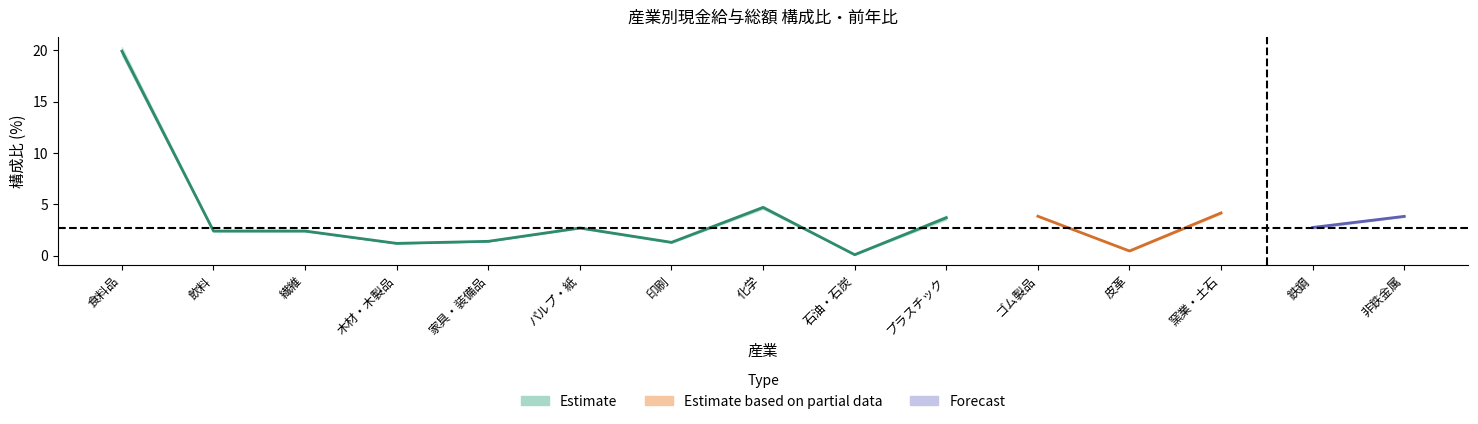

Is it true that 構成比(H30) equals 0.3 at 家具・装備品?

False